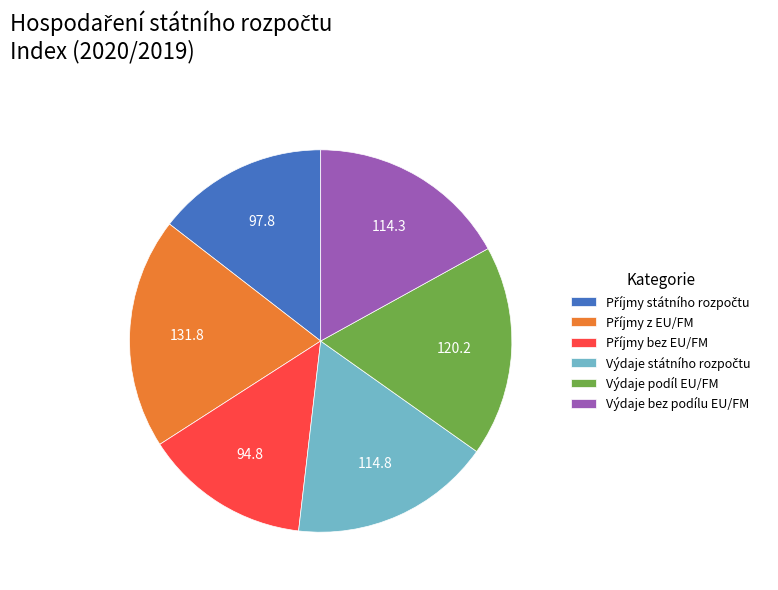

Does any single category account for the majority?

No